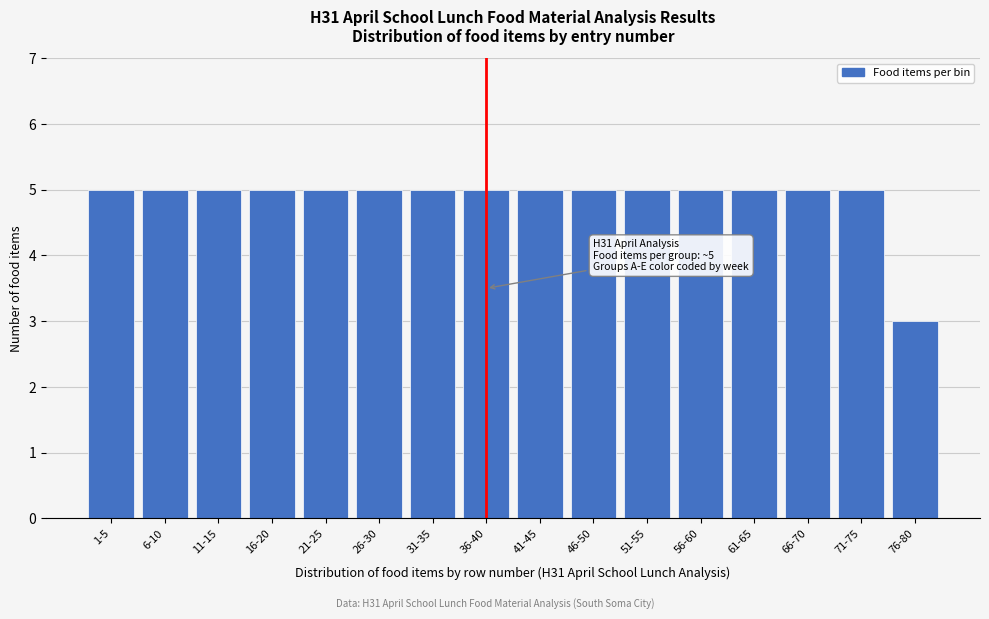

Reading left to right, list all the values displayed in this chart.

5	5	5	5	5	5	5	5	5	5	5	5	5	5	5	3